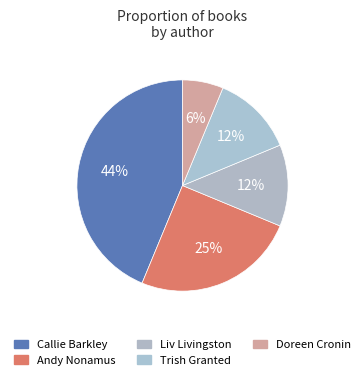

Rank the categories by value from highest to lowest.

Callie Barkley (403888709), Andy Nonamus (202033087), Liv Livingston (202080731), Trish Granted (171812384), Doreen Cronin (1569483)